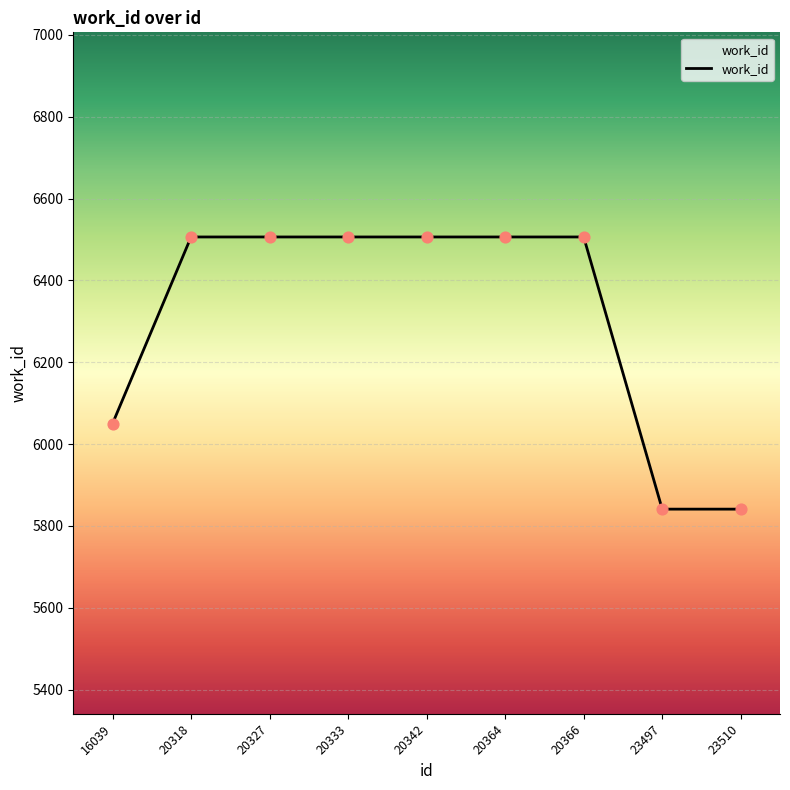

Which has a higher value, 20318 or 23510?

20318